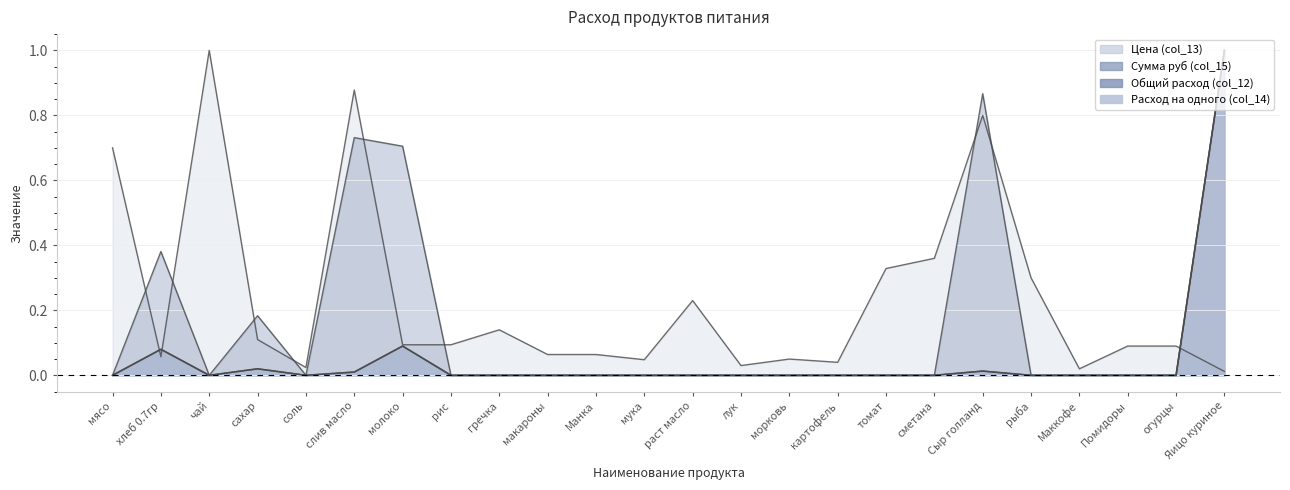

The value of Расход на одного (col_14) at сметана is 0.5. True or false?

False